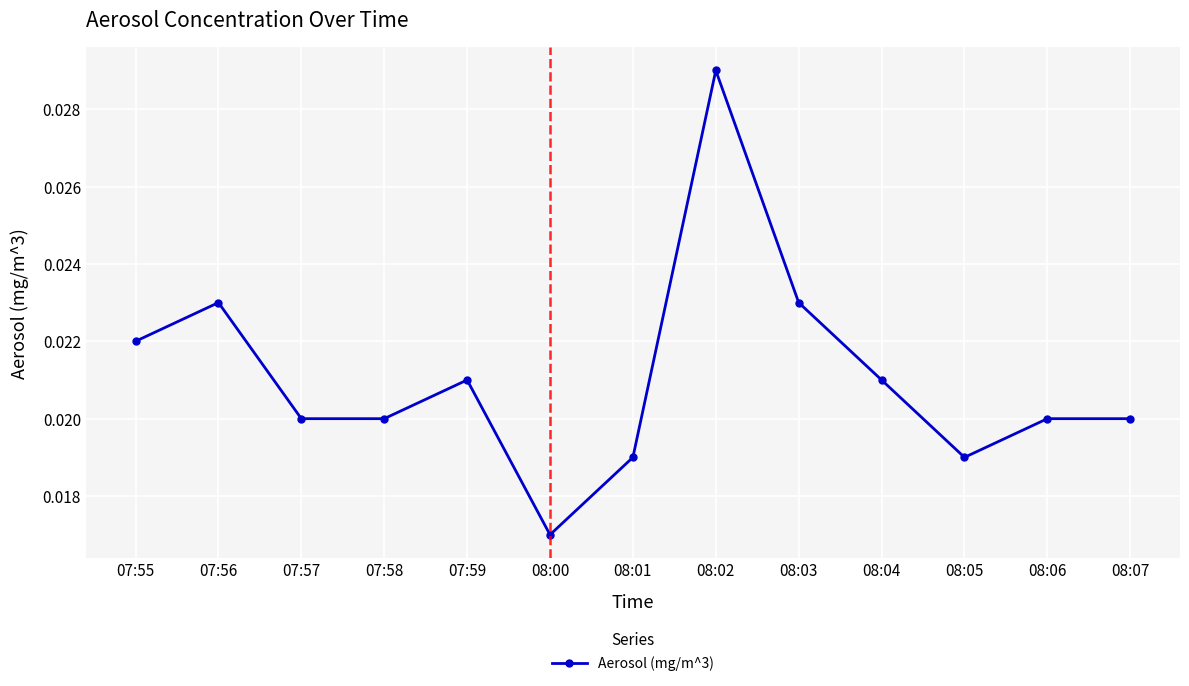

Where is the first local maximum?

07:56